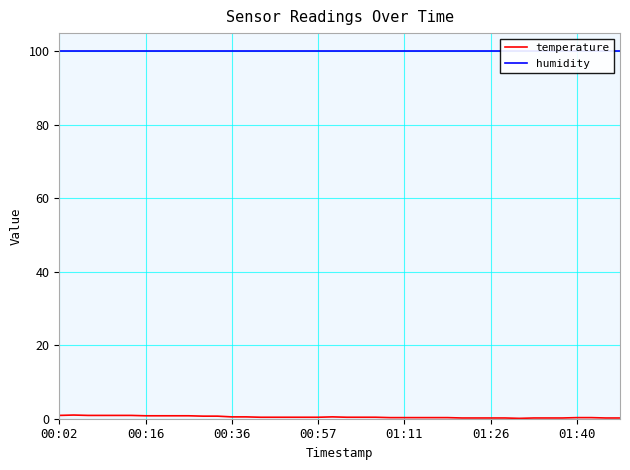

The temperature series shows 0.4 at 00:57. True or false?

True